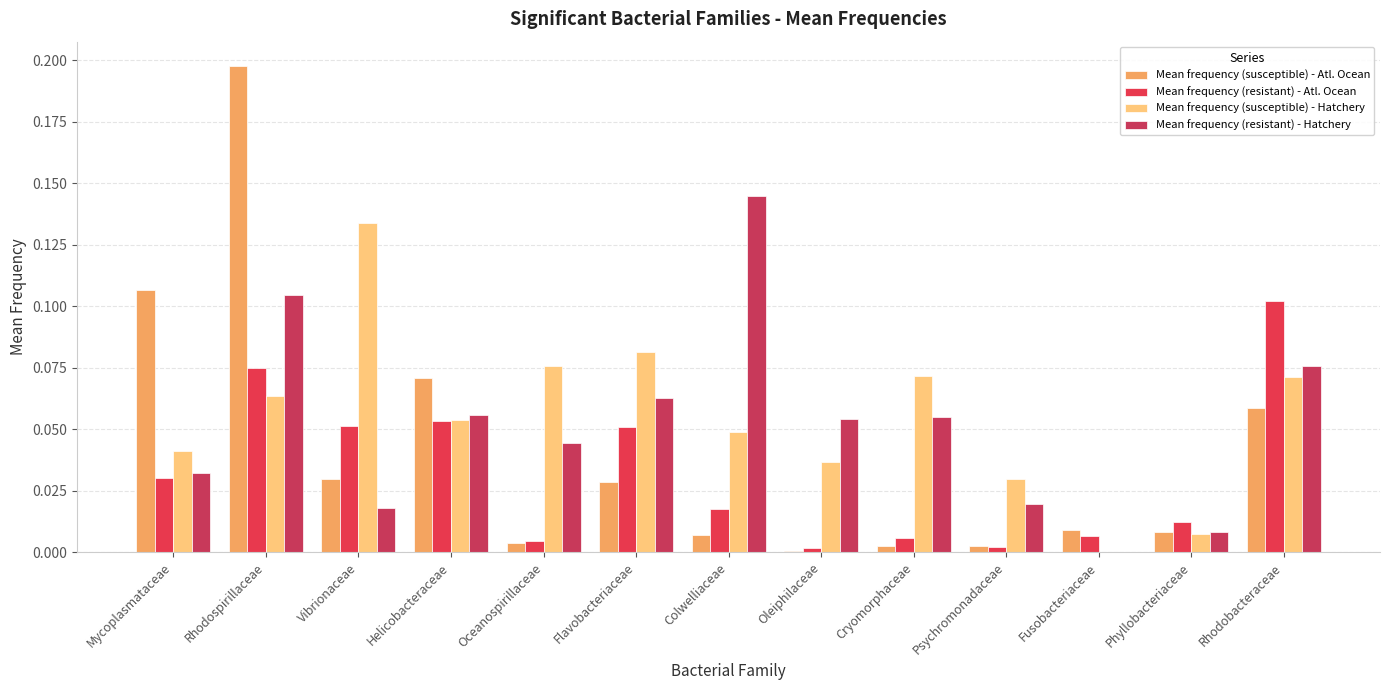

Reading left to right, what are all the values shown in this chart?

Mean frequency (susceptible) - Atl. Ocean: Mycoplasmataceae=0.1	Rhodospirillaceae=0.2	Vibrionaceae=0.0	Helicobacteraceae=0.1	Oceanospirillaceae=0.0	Flavobacteriaceae=0.0	Colwelliaceae=0.0	Oleiphilaceae=0.0	Cryomorphaceae=0.0	Psychromonadaceae=0.0	Fusobacteriaceae=0.0	Phyllobacteriaceae=0.0	Rhodobacteraceae=0.1
Mean frequency (resistant) - Atl. Ocean: Mycoplasmataceae=0.0	Rhodospirillaceae=0.1	Vibrionaceae=0.1	Helicobacteraceae=0.1	Oceanospirillaceae=0.0	Flavobacteriaceae=0.1	Colwelliaceae=0.0	Oleiphilaceae=0.0	Cryomorphaceae=0.0	Psychromonadaceae=0.0	Fusobacteriaceae=0.0	Phyllobacteriaceae=0.0	Rhodobacteraceae=0.1
Mean frequency (susceptible) - Hatchery: Mycoplasmataceae=0.0	Rhodospirillaceae=0.1	Vibrionaceae=0.1	Helicobacteraceae=0.1	Oceanospirillaceae=0.1	Flavobacteriaceae=0.1	Colwelliaceae=0.0	Oleiphilaceae=0.0	Cryomorphaceae=0.1	Psychromonadaceae=0.0	Fusobacteriaceae=0.0	Phyllobacteriaceae=0.0	Rhodobacteraceae=0.1
Mean frequency (resistant) - Hatchery: Mycoplasmataceae=0.0	Rhodospirillaceae=0.1	Vibrionaceae=0.0	Helicobacteraceae=0.1	Oceanospirillaceae=0.0	Flavobacteriaceae=0.1	Colwelliaceae=0.1	Oleiphilaceae=0.1	Cryomorphaceae=0.1	Psychromonadaceae=0.0	Fusobacteriaceae=0.0	Phyllobacteriaceae=0.0	Rhodobacteraceae=0.1